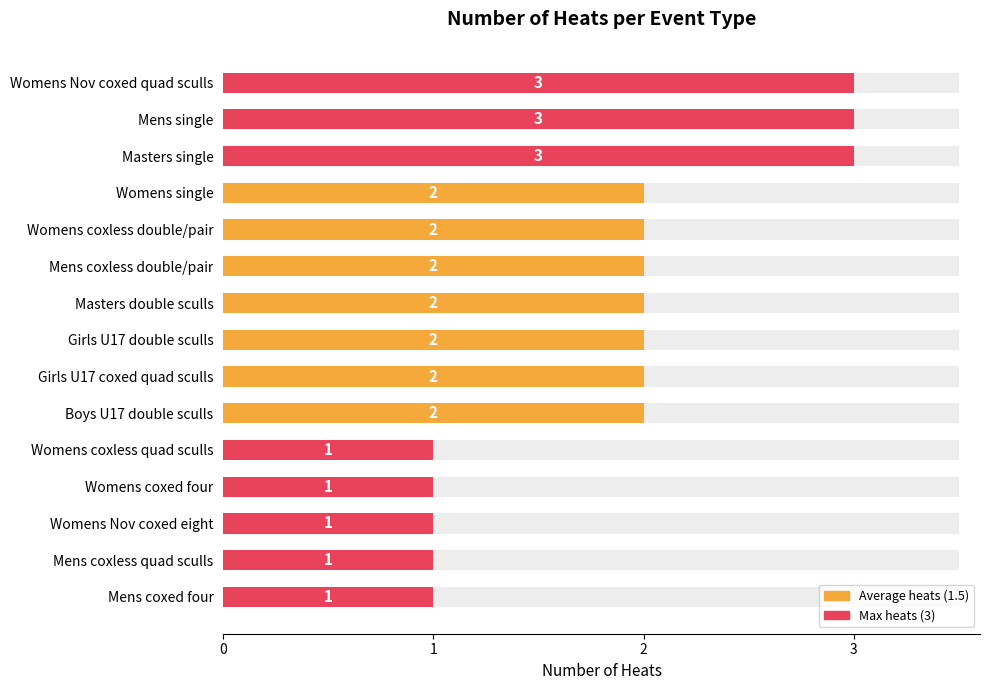

What is the value of the 9th bar from the left?

2